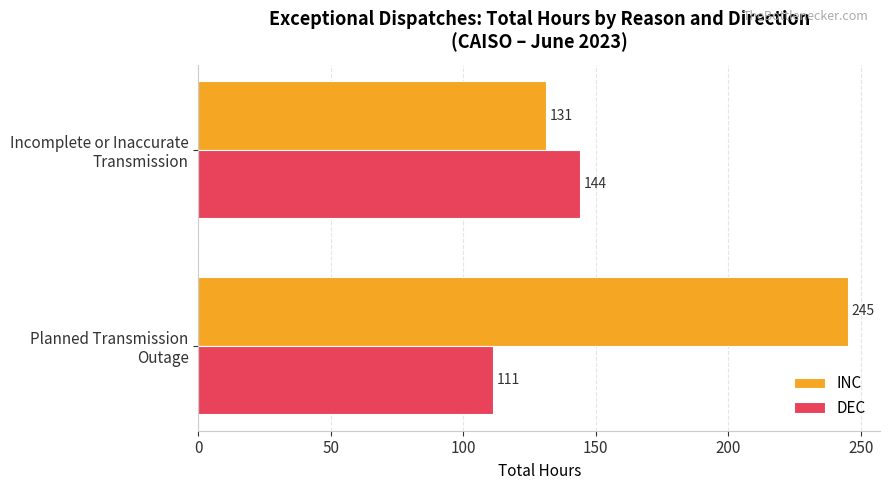

Which series has the largest total across all categories?

INC